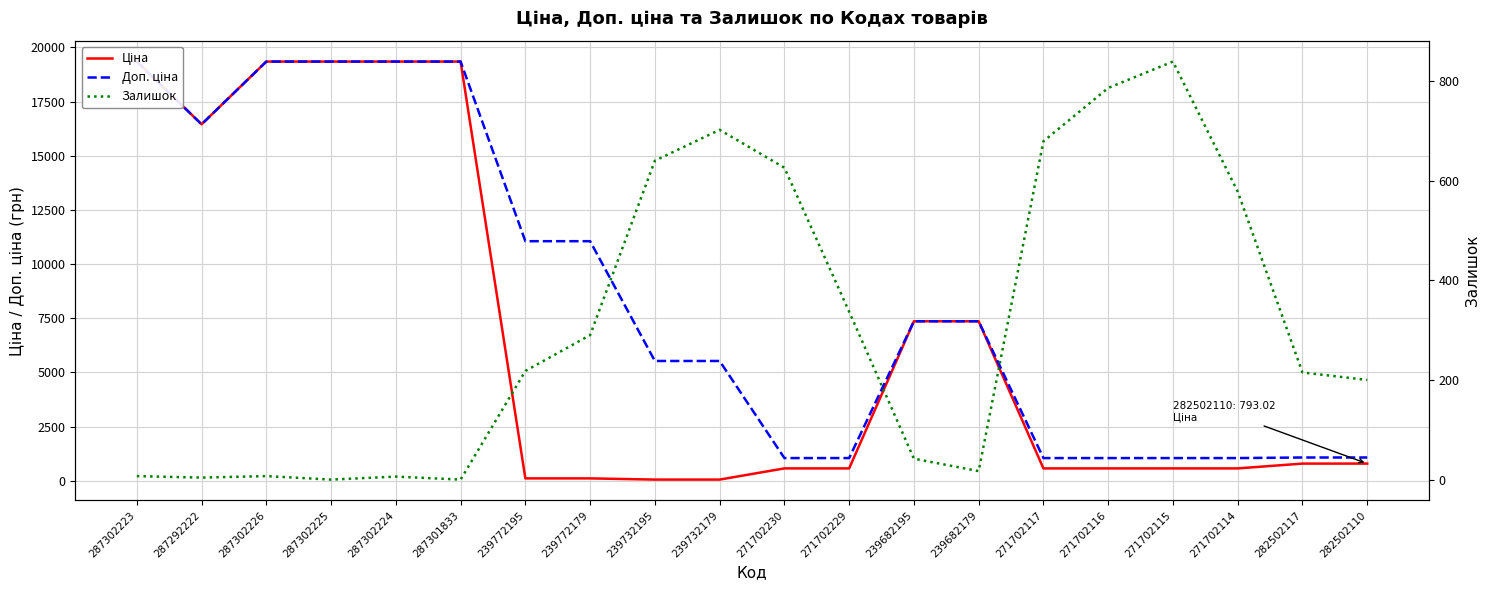

Does the chart display data point markers on the line(s)?

No